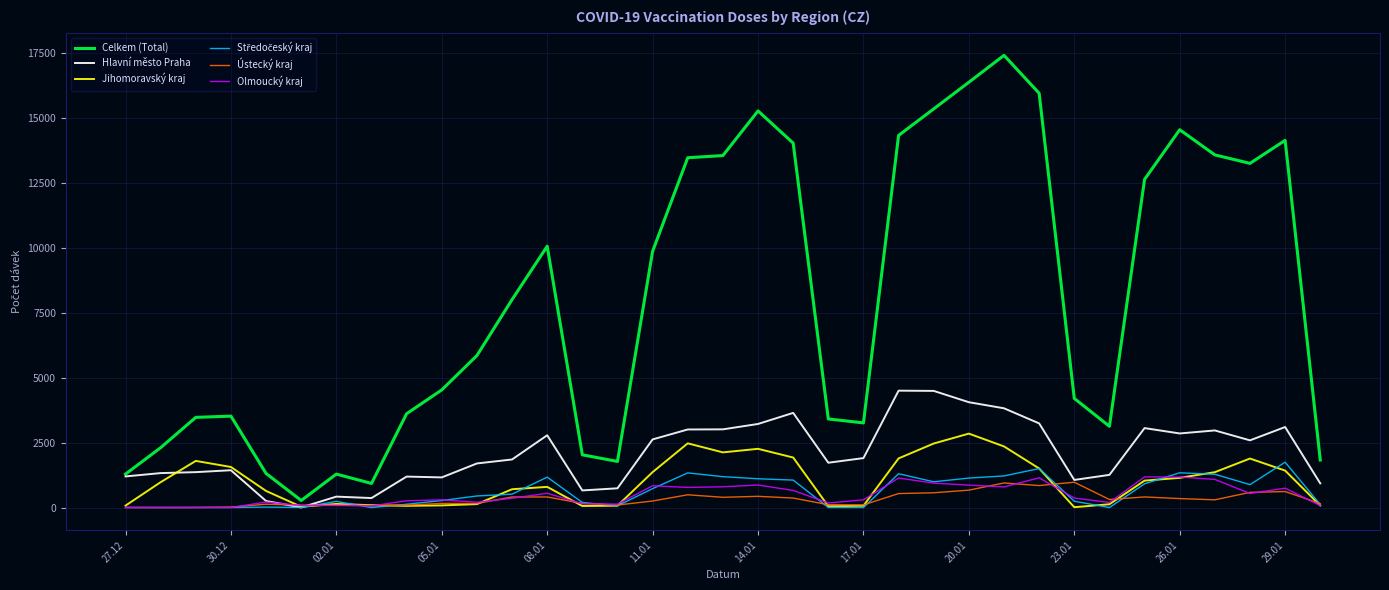

Which series has the largest total across all categories?

Celkem (Total)